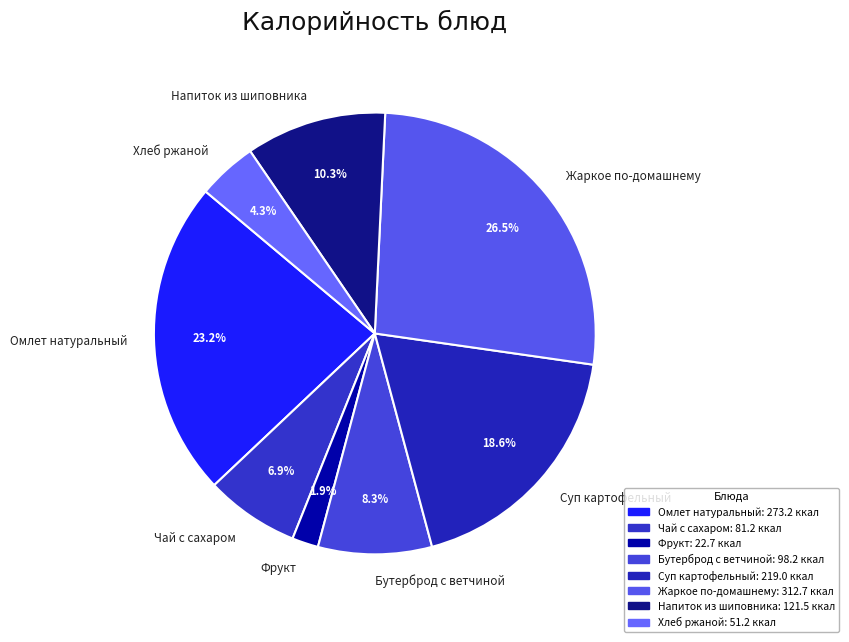

Does Суп картофельный represent more than half of the total?

No